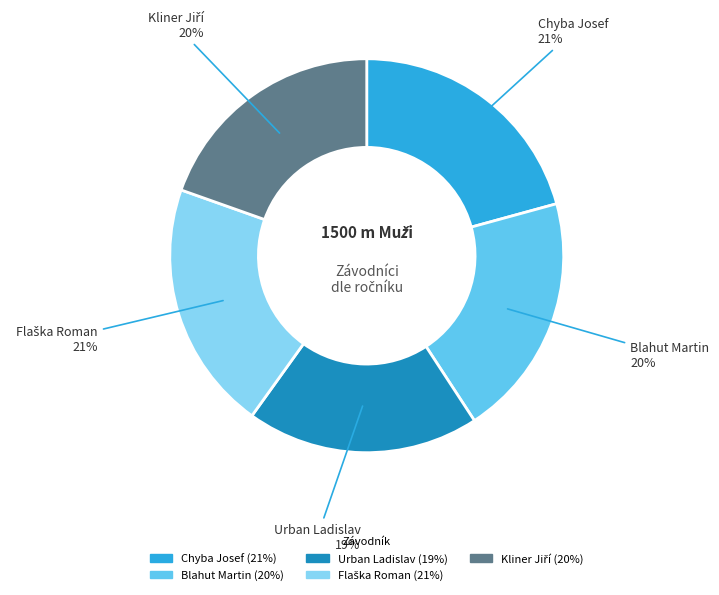

To the nearest percent, what portion does Blahut Martin represent?

20%